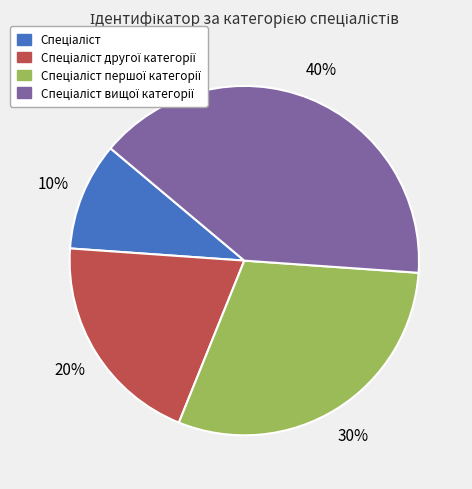

Is there any slice that represents more than half of the pie?

No